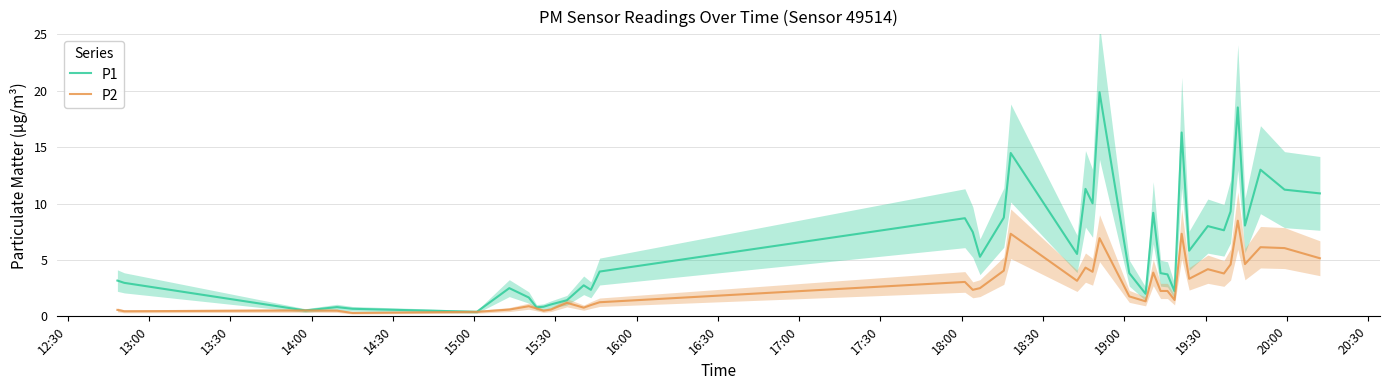

How many values in the P1 series exceed 5?

20